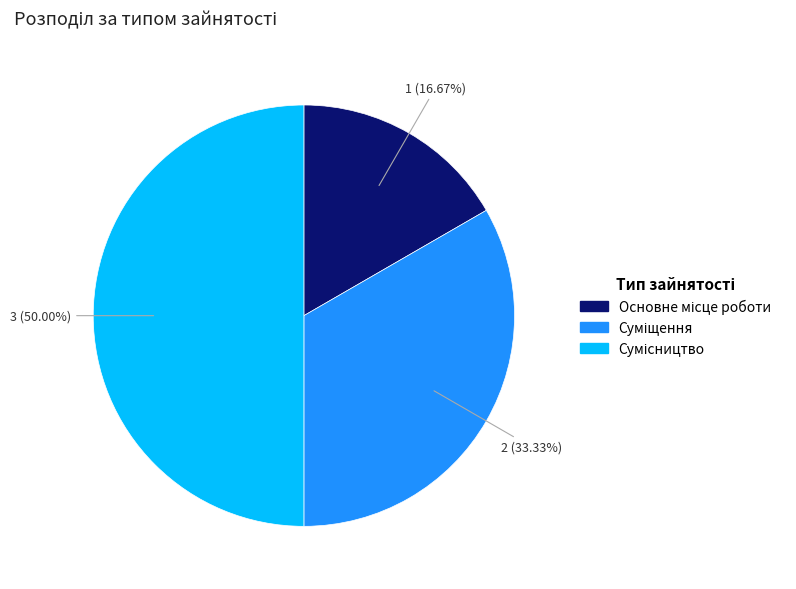

The Сумісництво slice represents 50% of the pie. True or false?

True